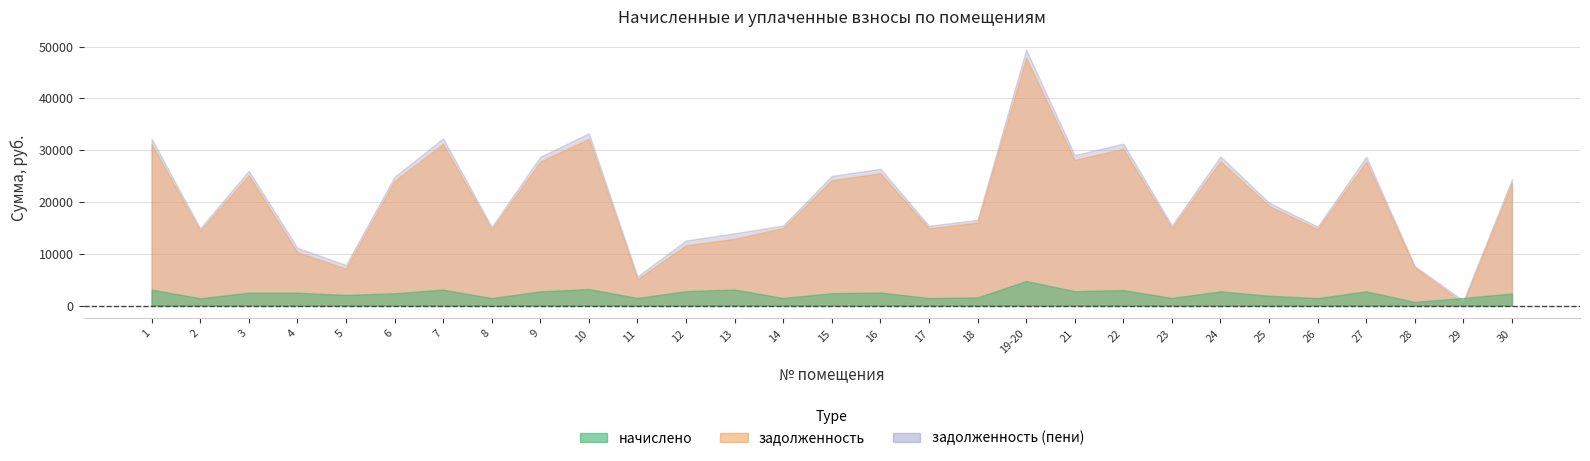

At how many categories does at least one series exceed 31785?

4